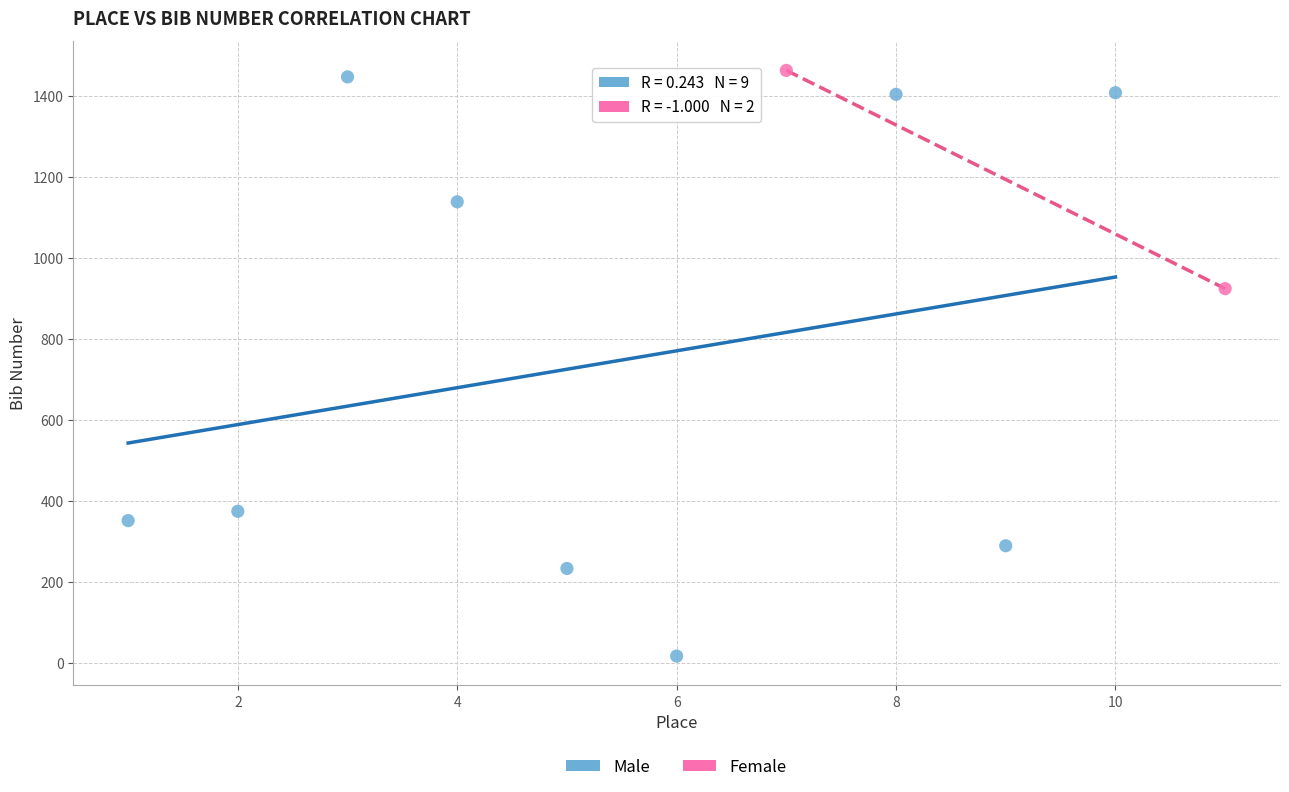

Which series reaches the minimum Y coordinate?

Male